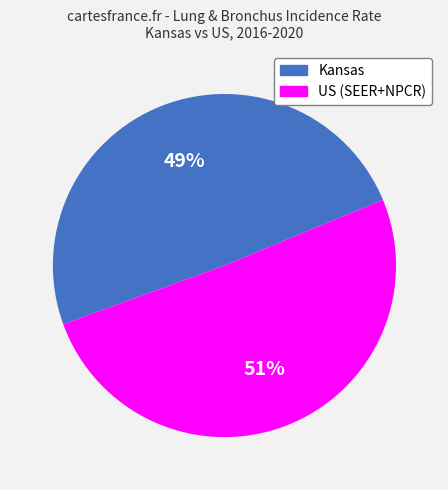

To the nearest percent, what portion does US (SEER+NPCR) represent?

51%